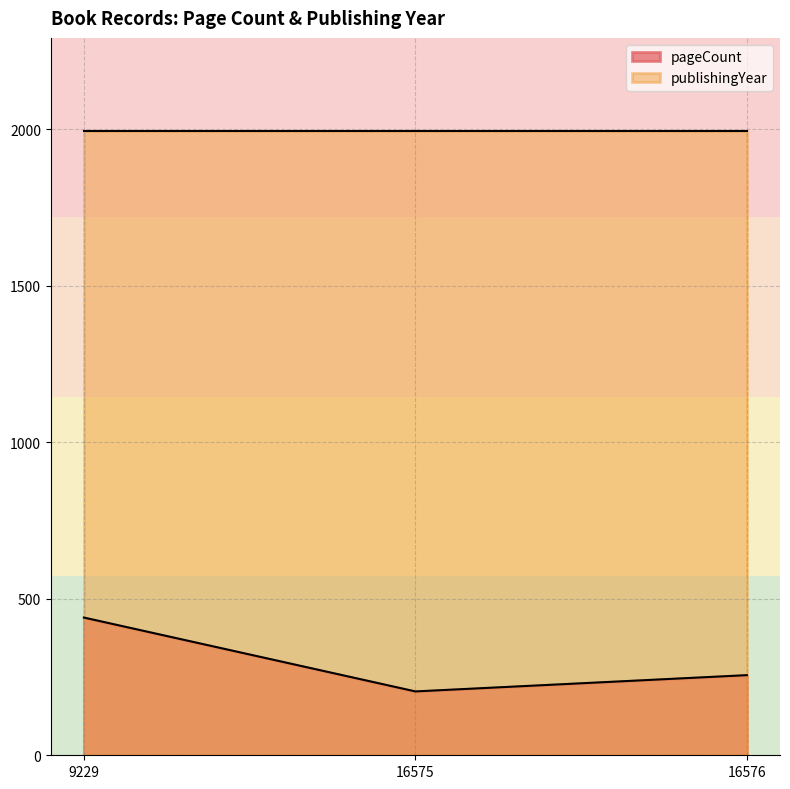

Rank the categories by value from highest to lowest.

9229, 16576, 16575